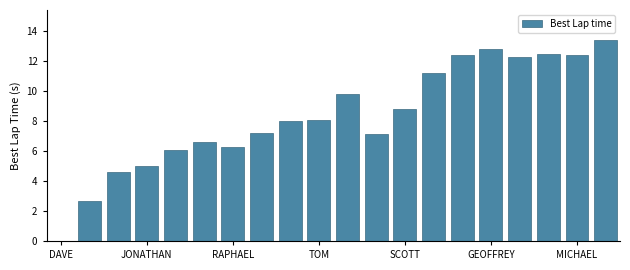

What is the maximum value shown in the chart?

13.4